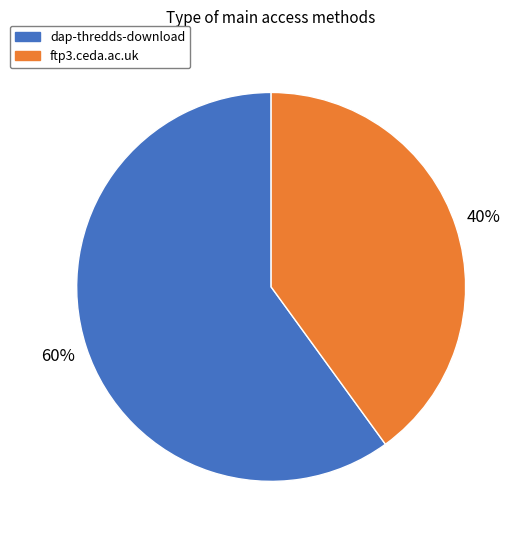

Rank the categories by value from lowest to highest.

ftp3.ceda.ac.uk, dap-thredds-download